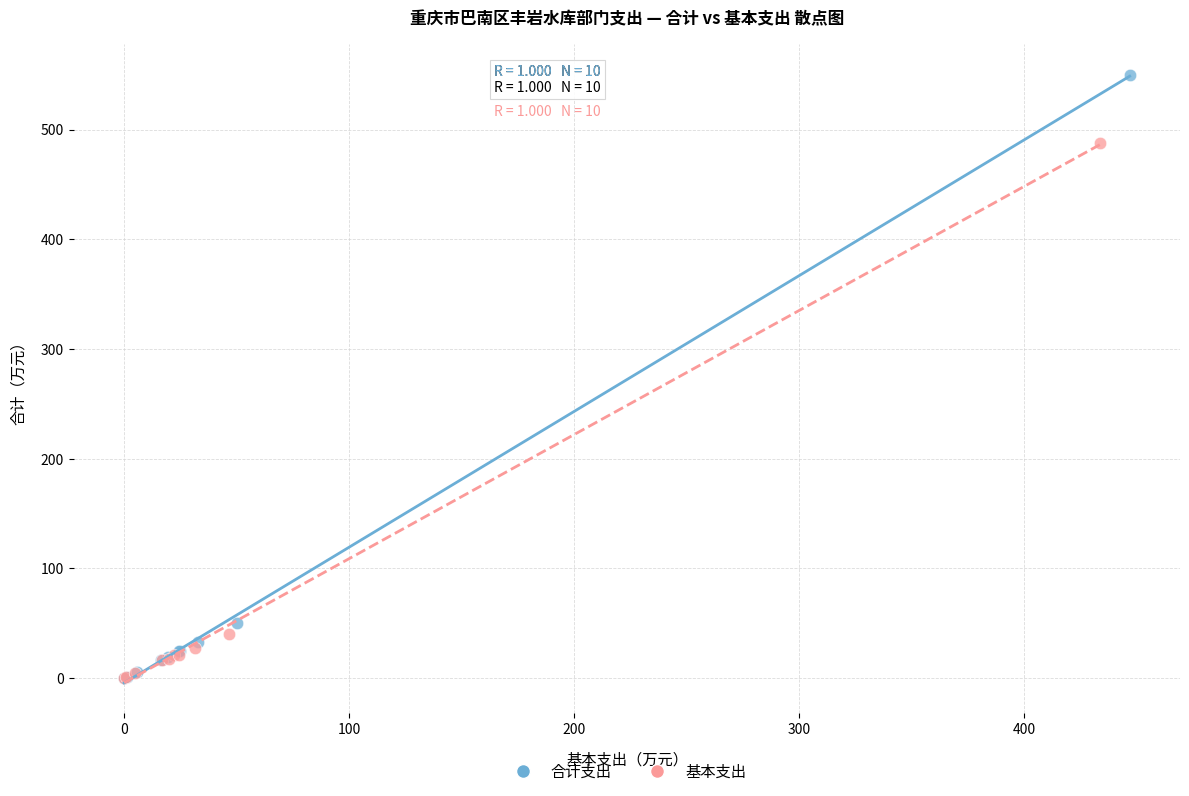

Which series reaches the maximum Y coordinate?

合计支出